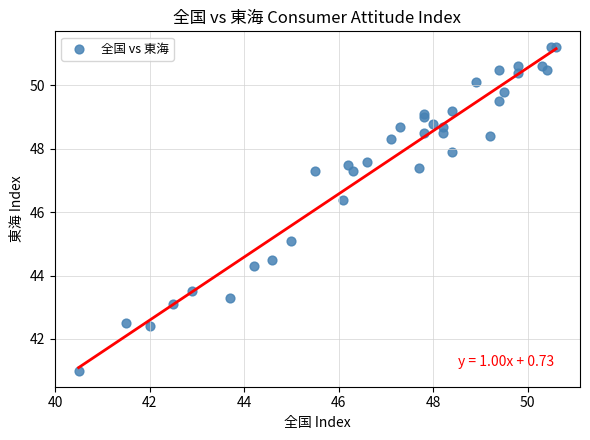

What Y value in the scatter plot is closest to 46?

46.4